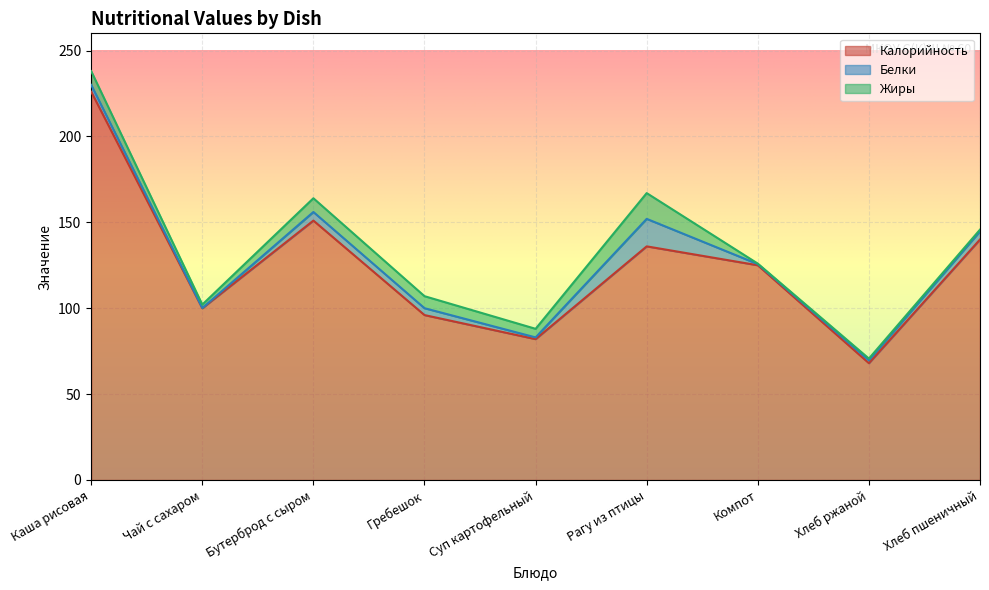

How many values in the Белки series are below 4?

4